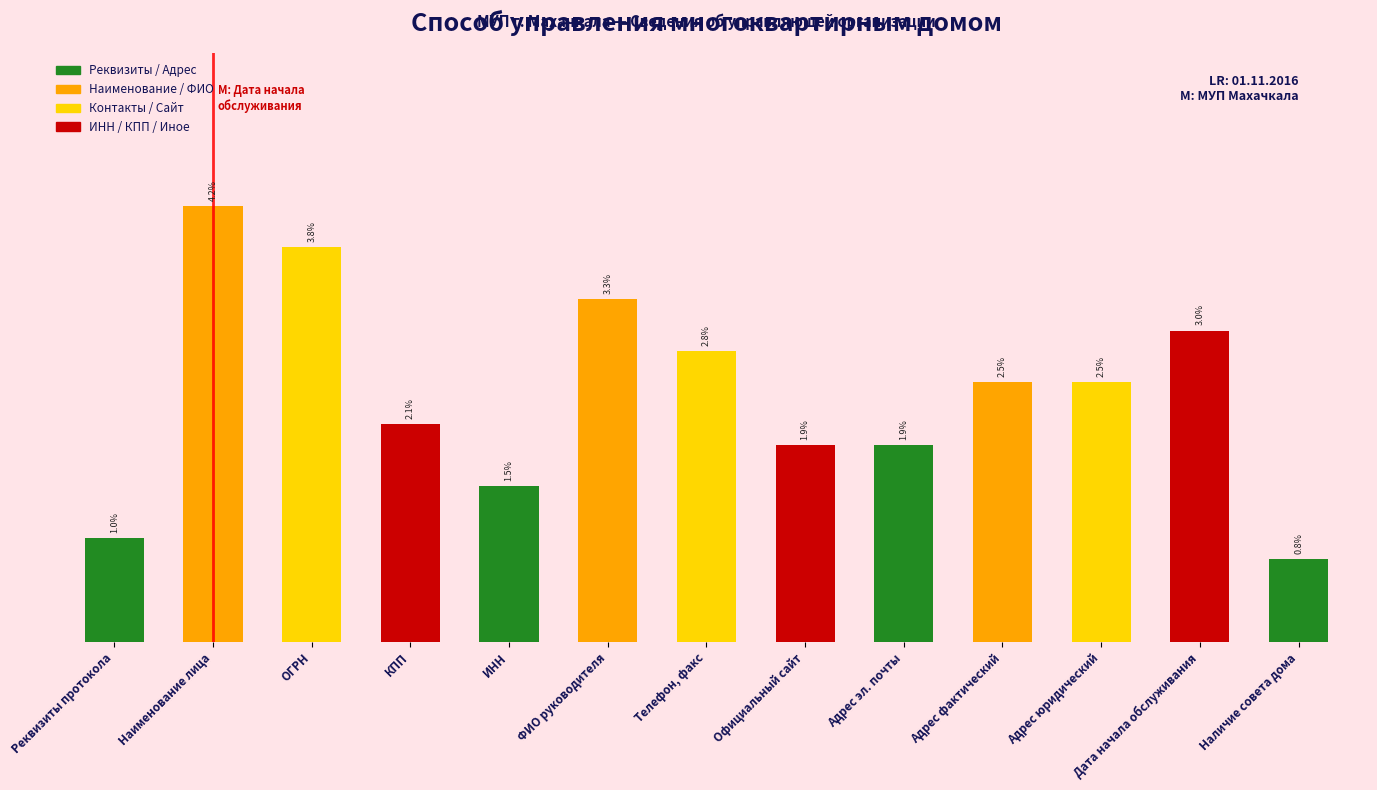

What is the label of the 4th bar from the left?

КПП